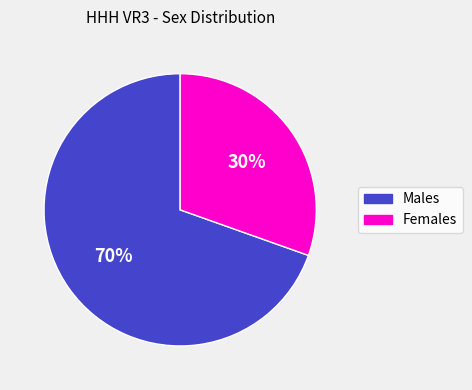

Approximately how many times larger is the value at Females compared to Males?

0.4